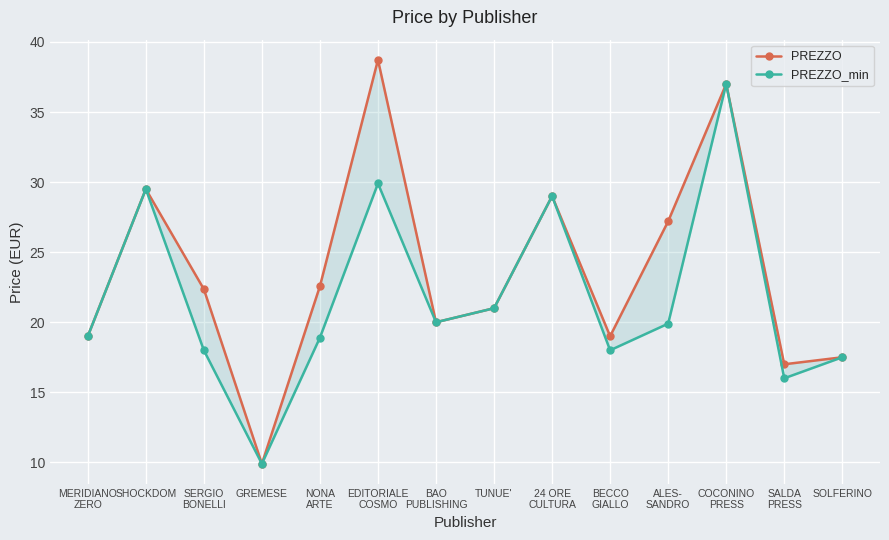

How many categories are shown in the chart?

14